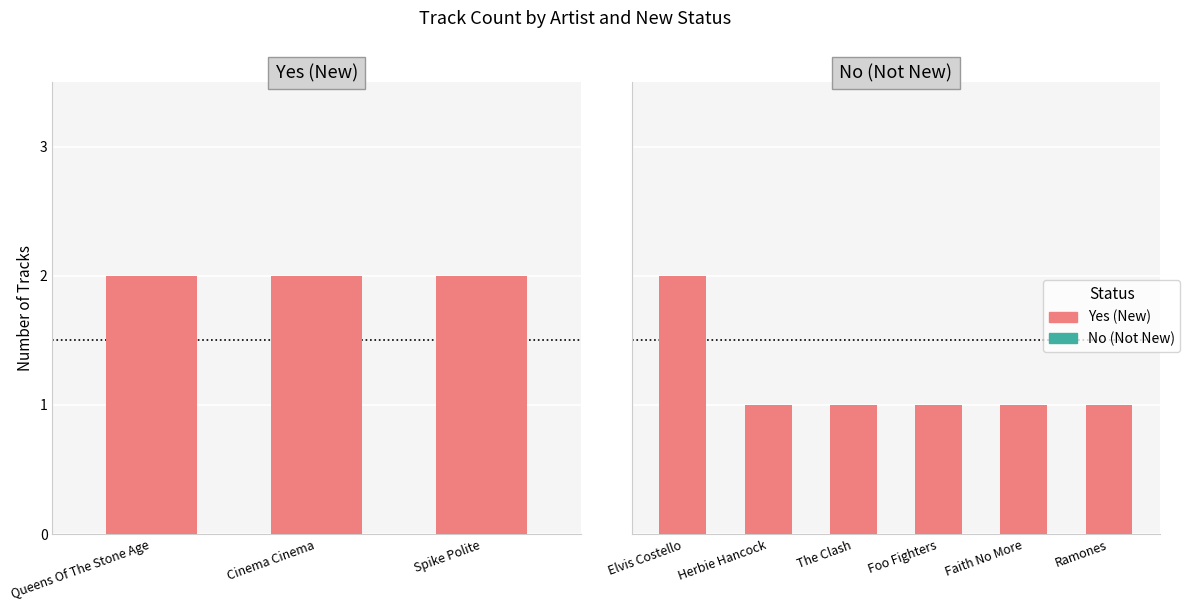

What value does the data have at Elvis Costello?

2